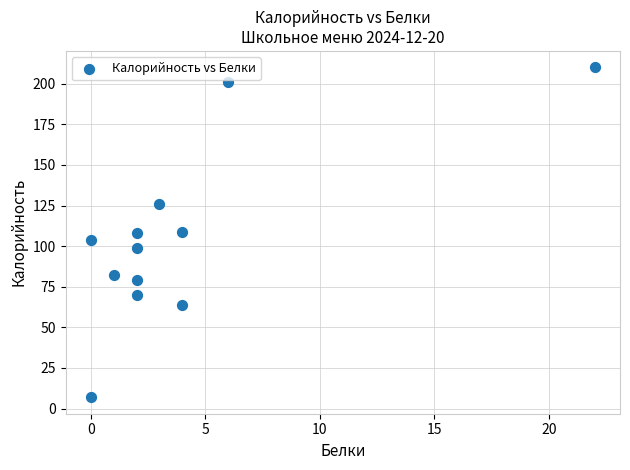

What is the range of Y values (max minus min)?

203